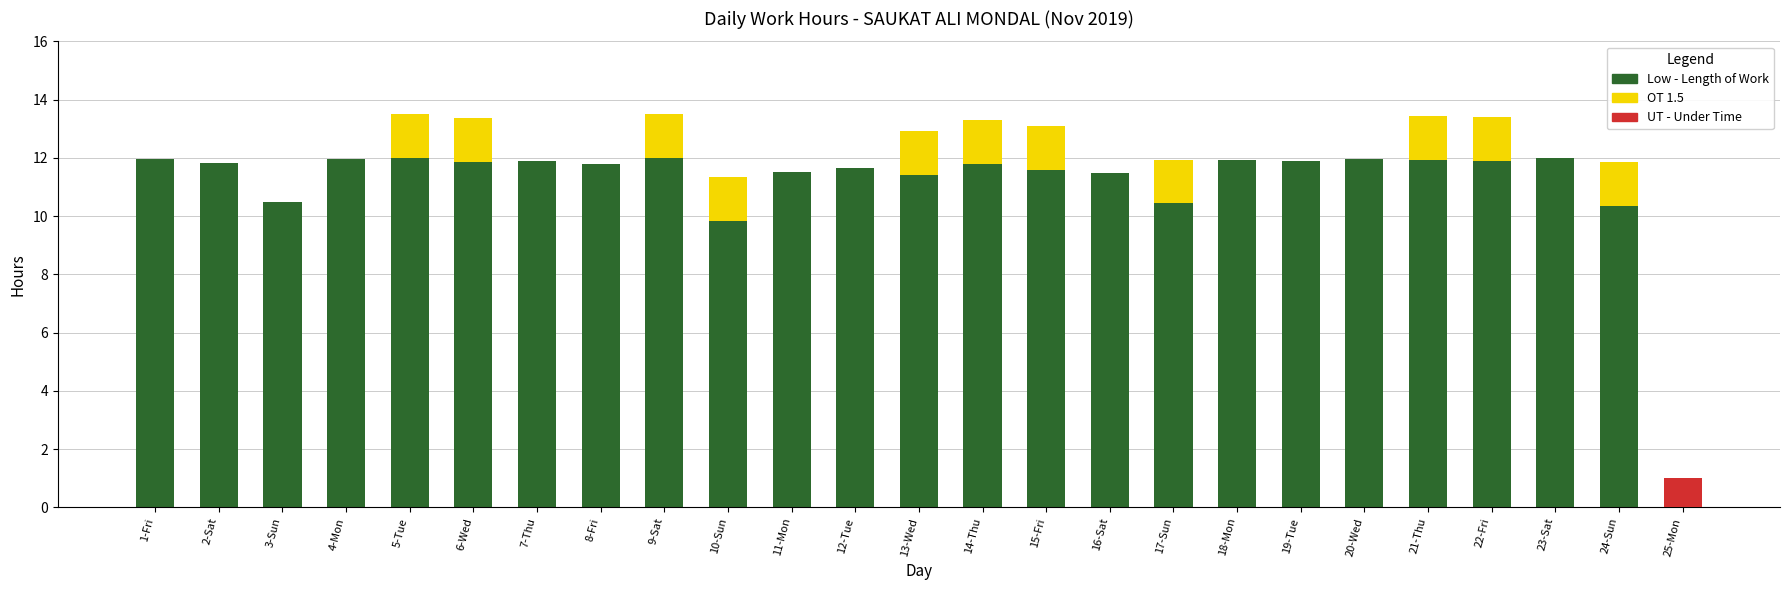

At which category is the sum across all series the highest?

9-Sat